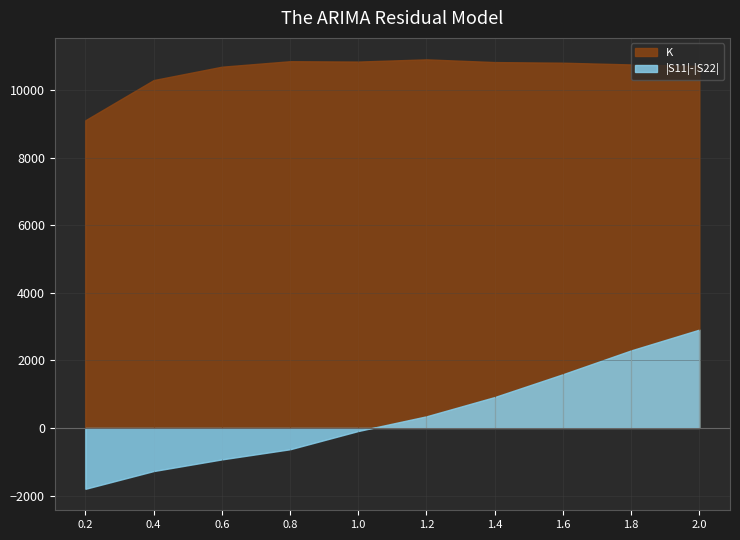

True or false: |S22| has more than 2 interior local peaks.

False